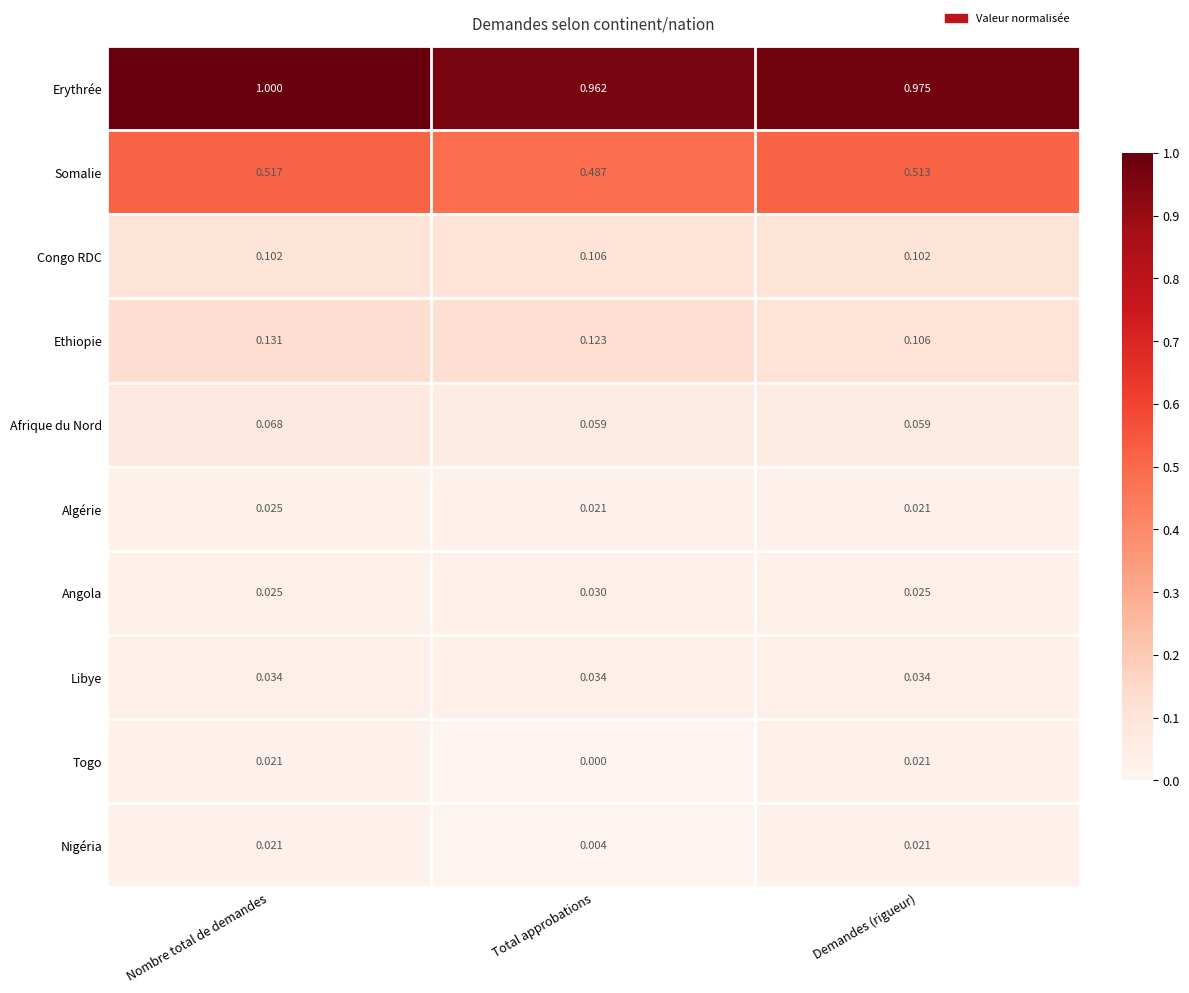

Which series changed the most between Nombre total de demandes and Total approbations?

Erythrée